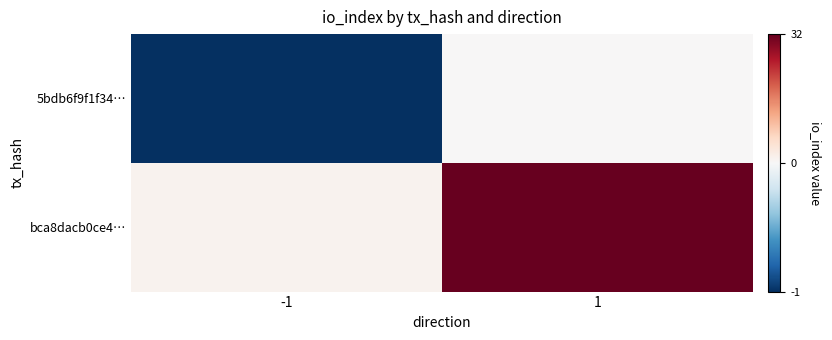

What is the maximum value shown in the chart?

32